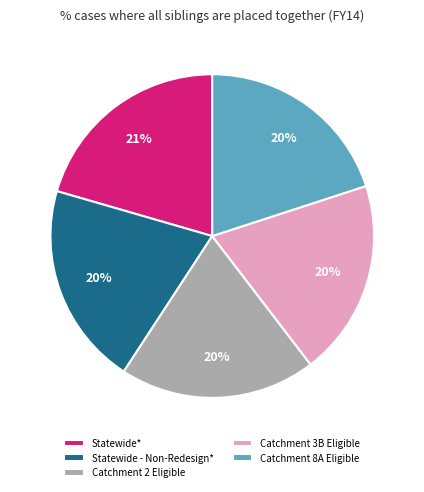

To the nearest percent, what is the average slice percentage?

20%